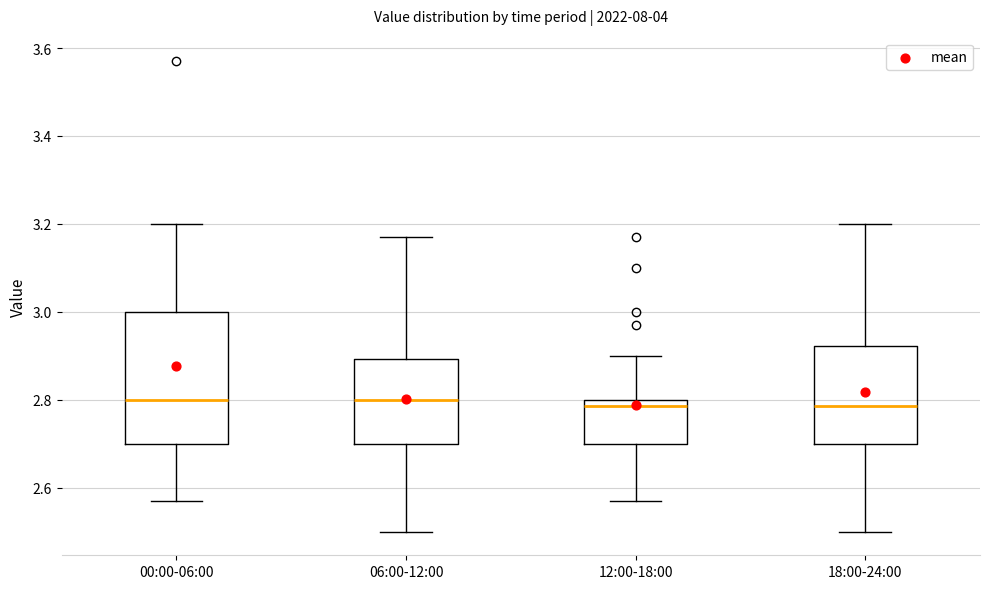

Where does the lower whisker of the box for 00:00-06:00 end on the y-axis? The values are not printed on the chart, so give them approximately, as read against the axis.

2.58